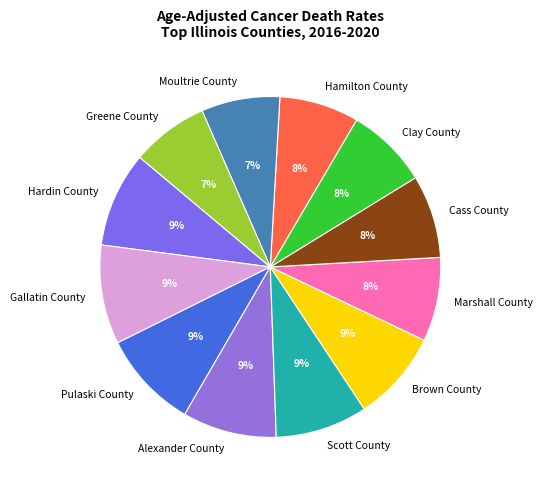

Is it true that Marshall County is 8% of the pie?

True